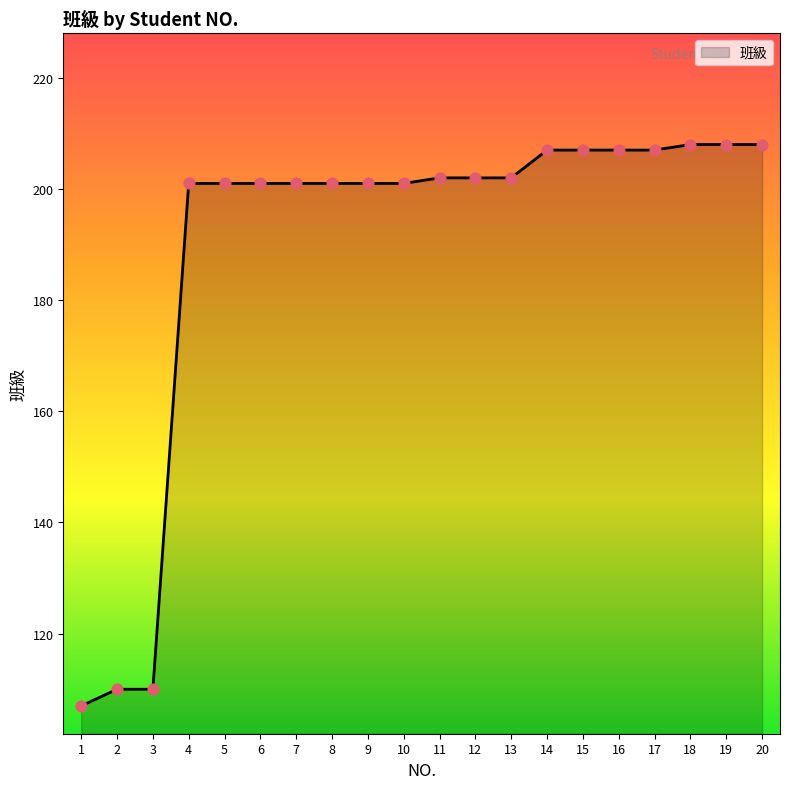

What is the change in value from 2 to 7?

+91